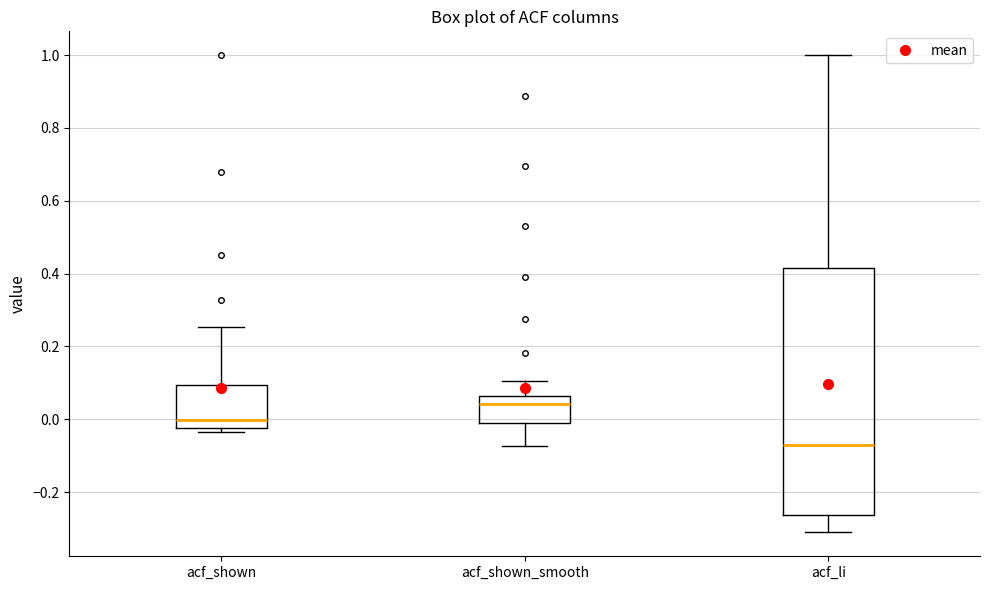

Reading left to right, transcribe this box plot: for each box, give where its median line is, the range the box spans, and where its two whiskers end, as read against the y-axis. The values are not printed on the chart, so give them approximately, as read against the axis.

acf_shown: median 0.00, box -0.02 to 0.10, whiskers -0.04 to 0.26
acf_shown_smooth: median 0.04, box 0.00 to 0.06, whiskers -0.08 to 0.10
acf_li: median -0.08, box -0.26 to 0.42, whiskers -0.32 to 1.00